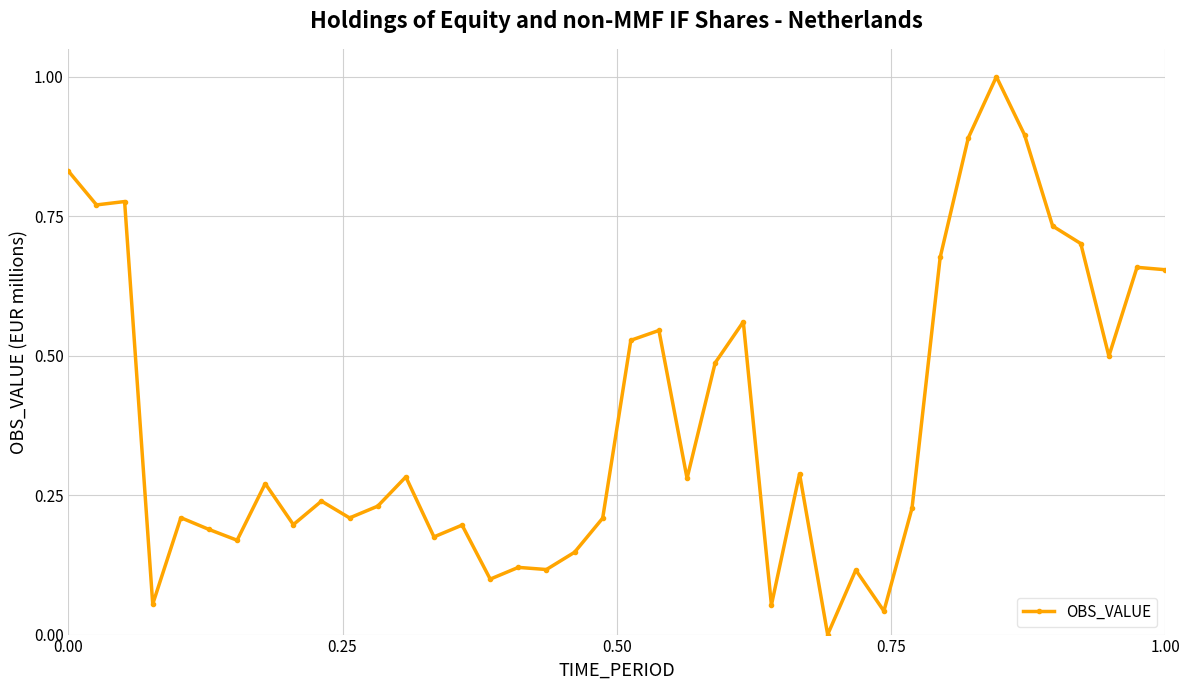

True or false: the data has more than 0 interior local peaks.

True